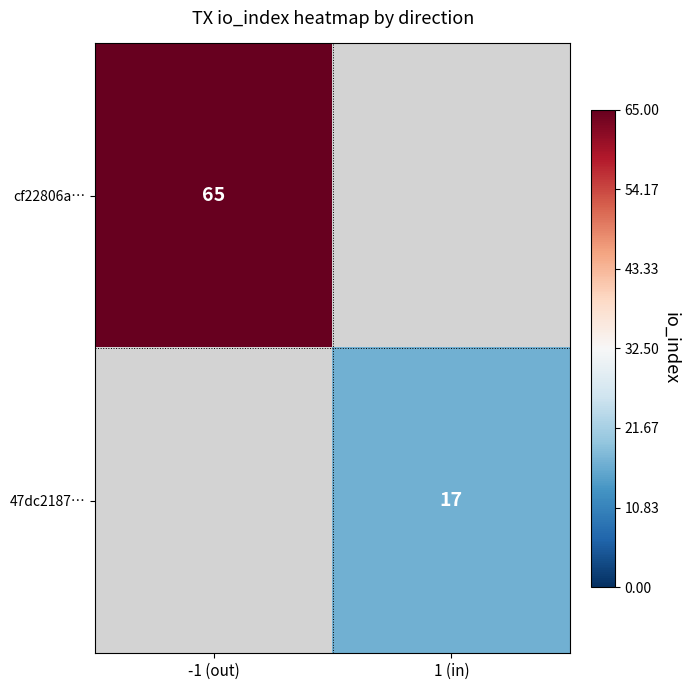

The value of cf22806a… at -1 (out) is 22. True or false?

False